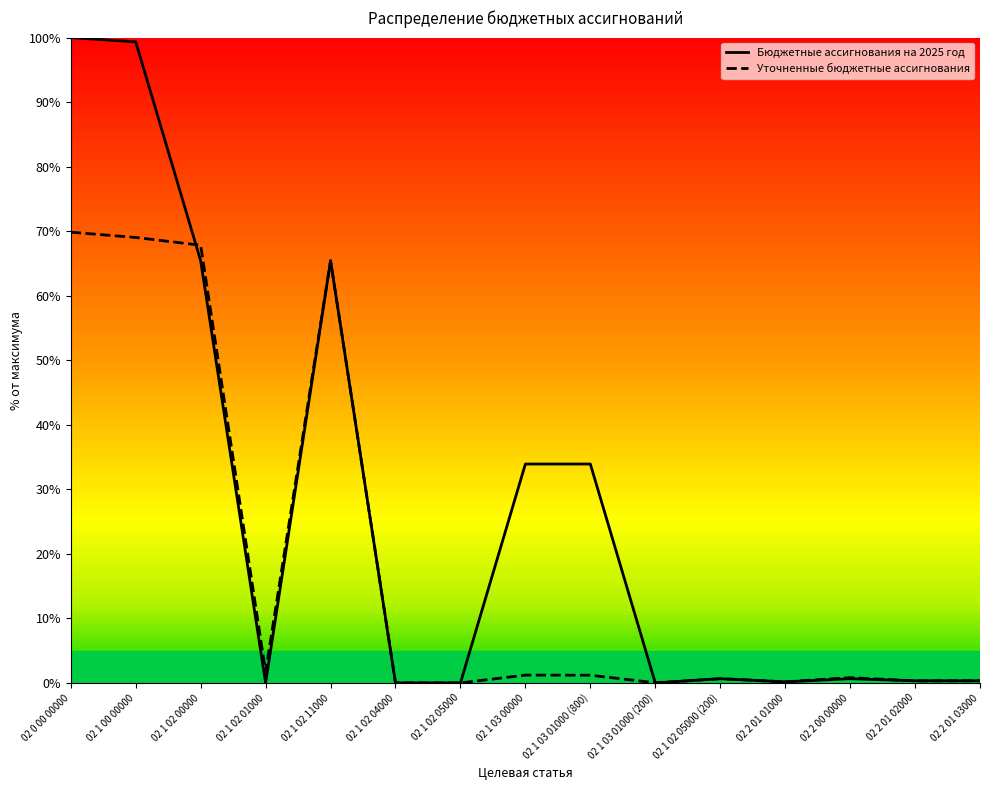

Which series has the largest range (max minus min)?

Бюджетные ассигнования на 2025 год